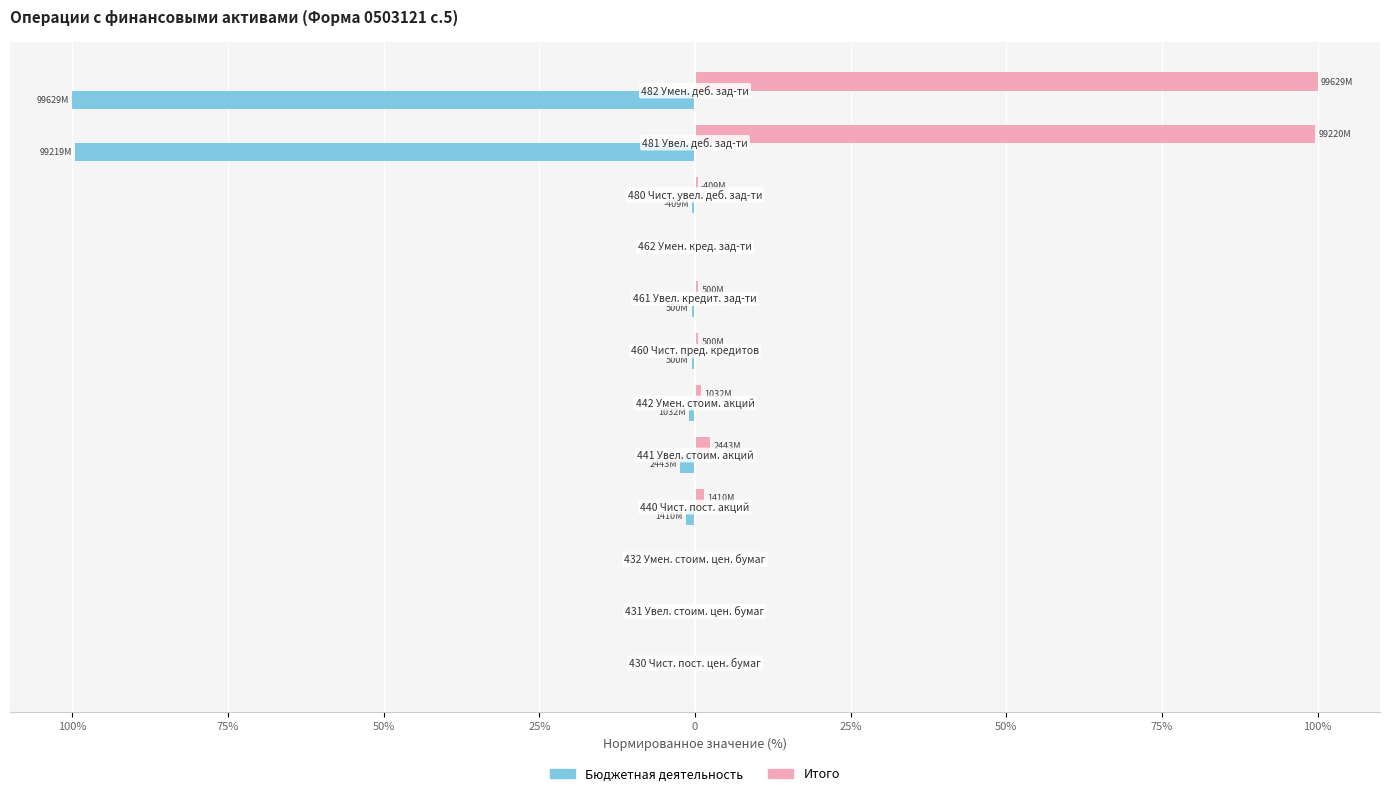

Rank the series by their average value, from highest to lowest.

Итого, Бюджетная деятельность